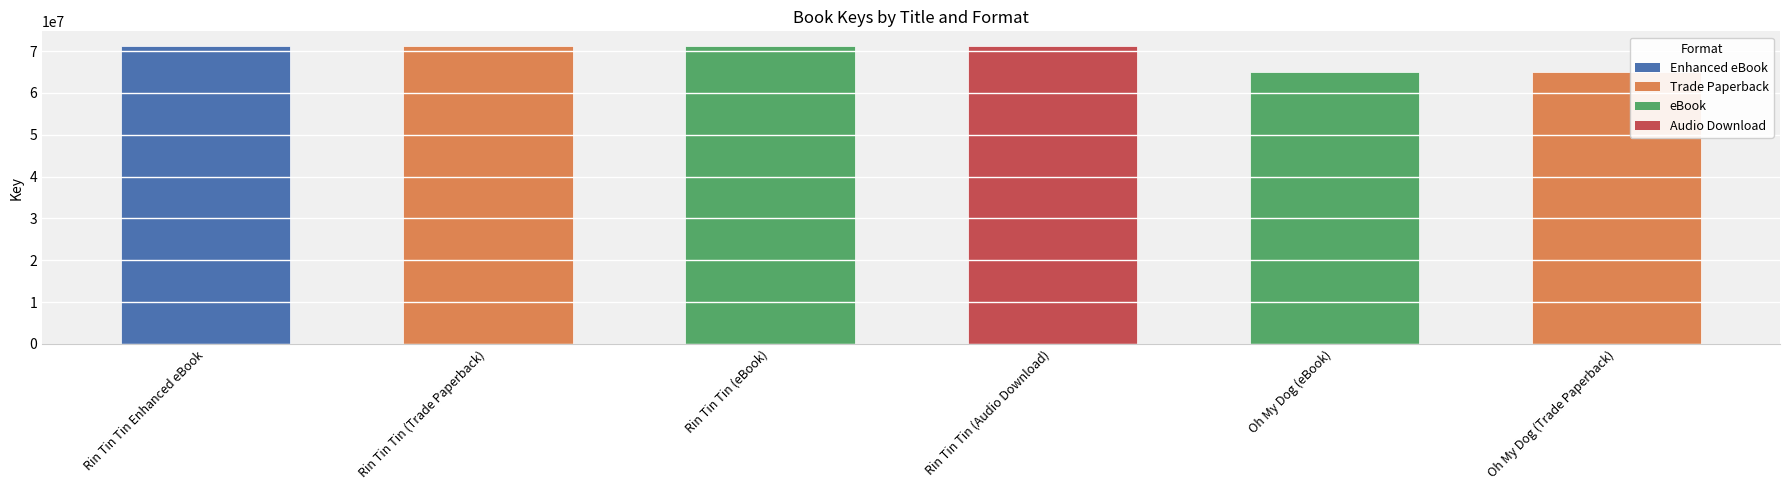

What is the value of the 3rd bar from the left?

71156944